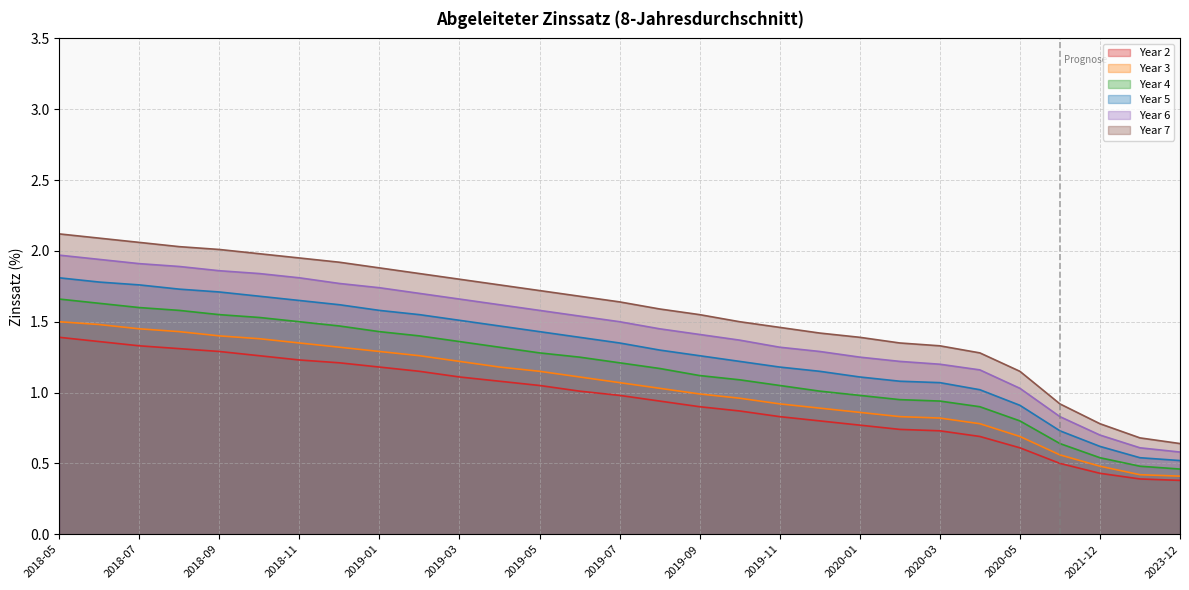

What is the label of the 17th point from the left?

2019-09